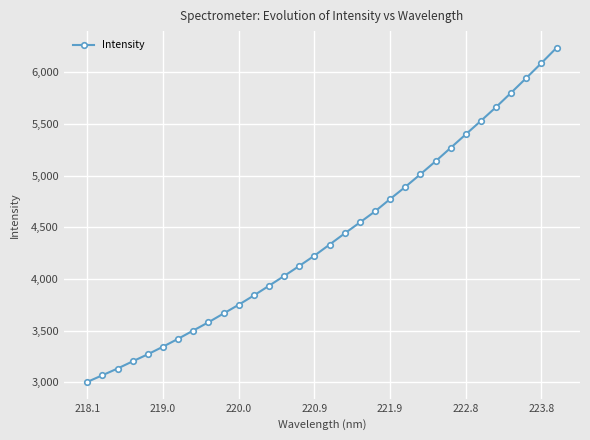

How many data points are less than 4334?

16